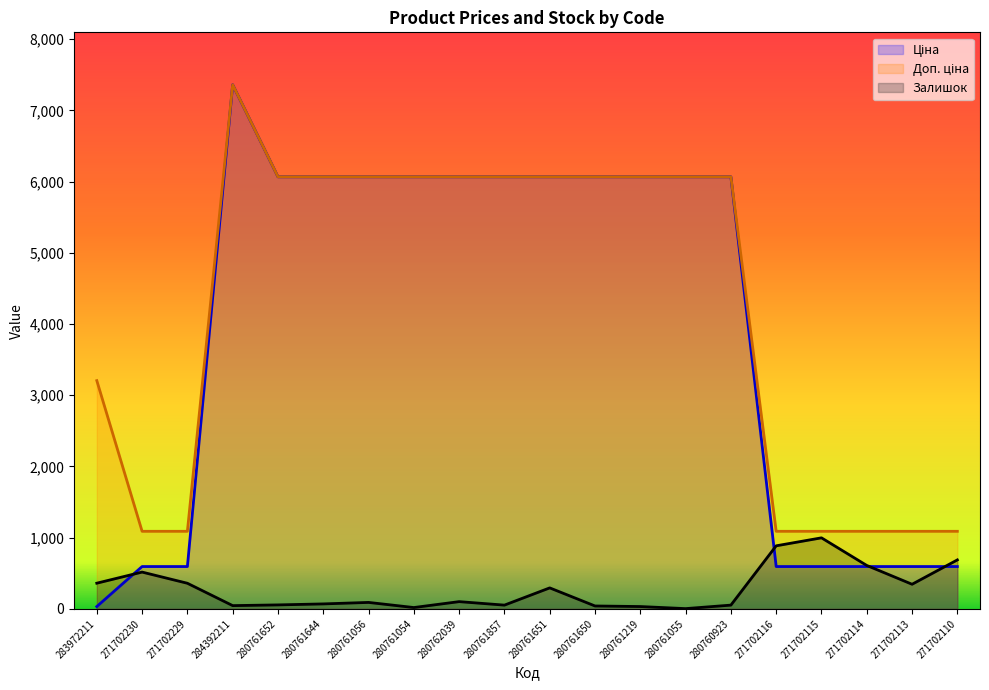

Rank the categories by Залишок value from lowest to highest.

280761055, 280761054, 280761219, 280761650, 284392211, 280761857, 280760923, 280761652, 280761644, 280761056, 280762039, 280761651, 271702113, 271702229, 283972211, 271702230, 271702114, 271702110, 271702116, 271702115